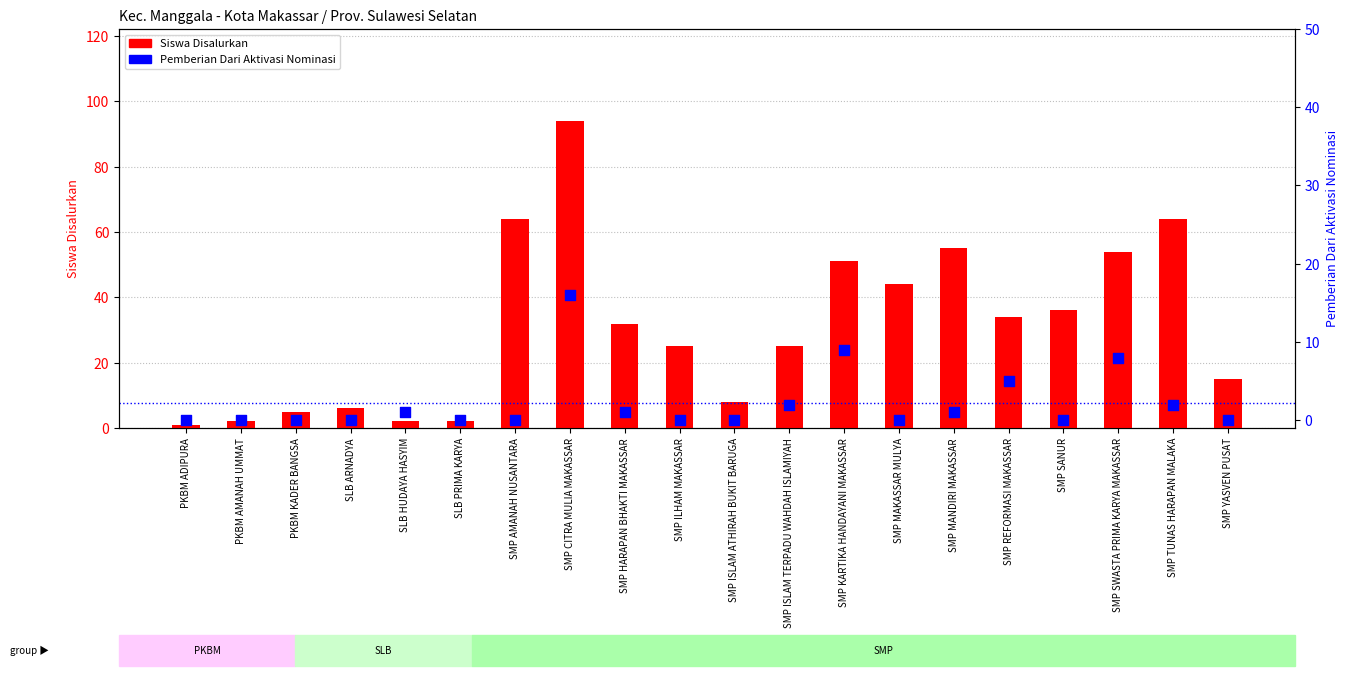

Which series has the largest Y range (max minus min)?

Siswa Disalurkan